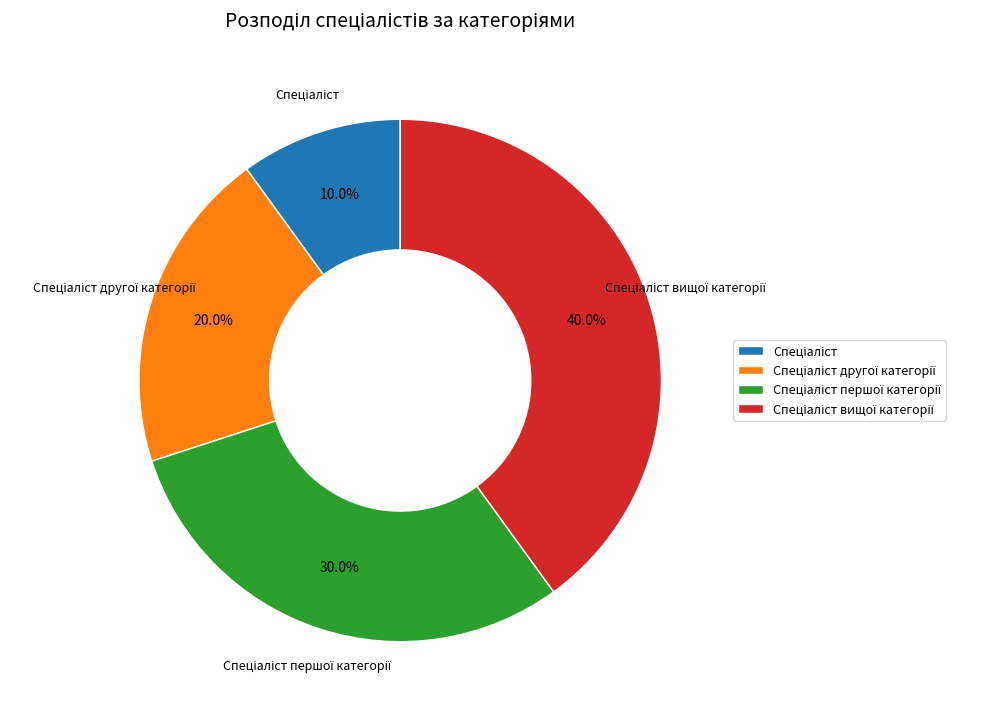

Does any single category account for the majority?

No